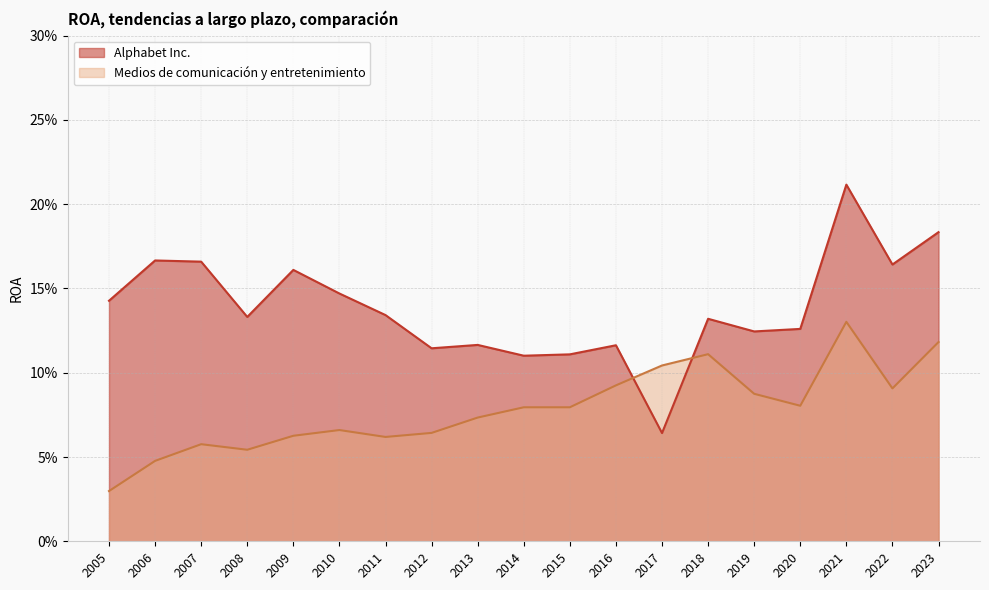

How many interior local valleys does the Alphabet Inc. series have?

6